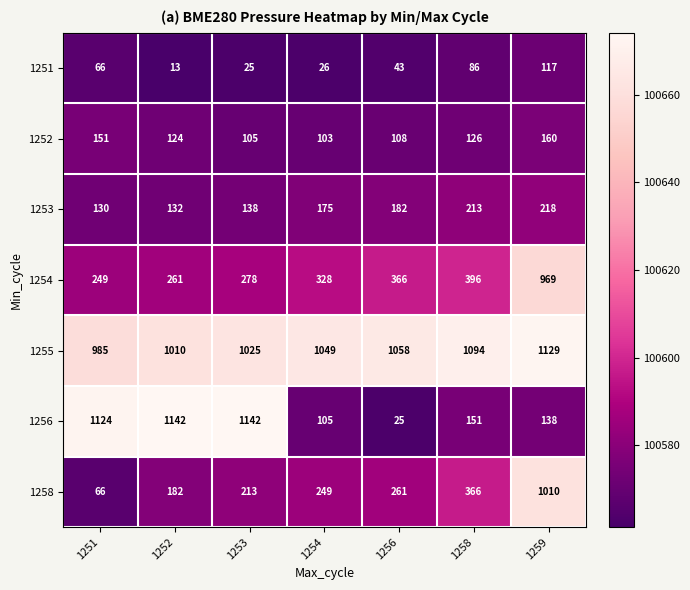

At which category is the sum across all series the highest?

1259